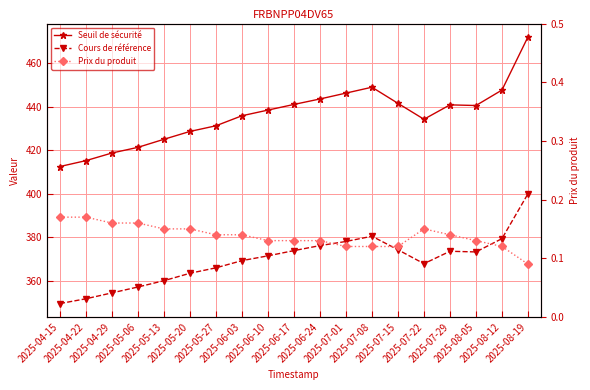

Which series has the largest total across all categories?

Seuil de sécurité